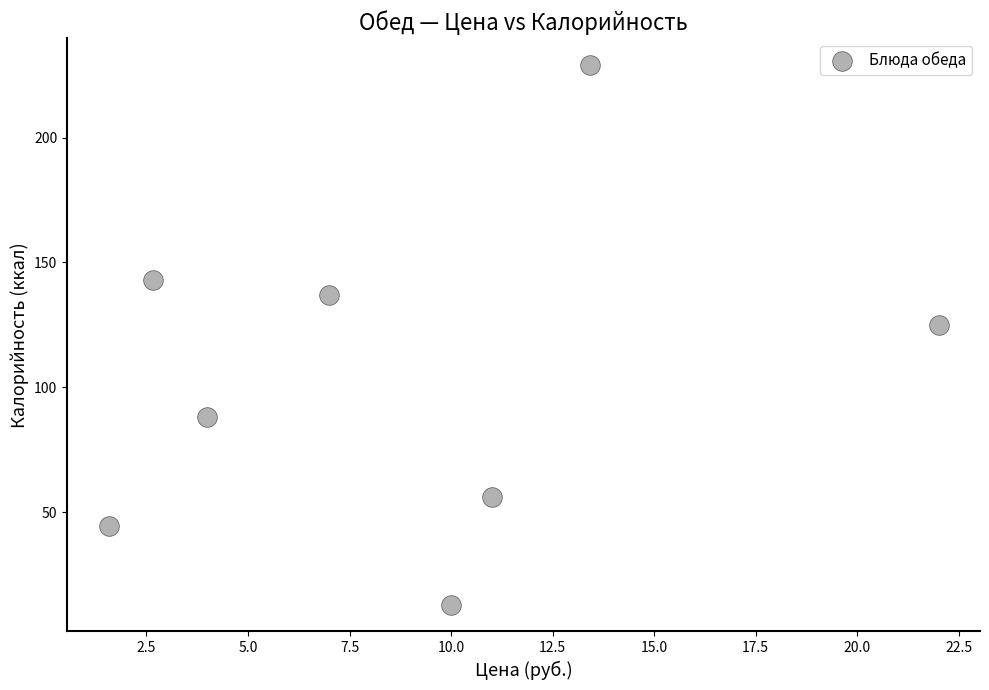

What is the range of Y values (max minus min)?

216.0